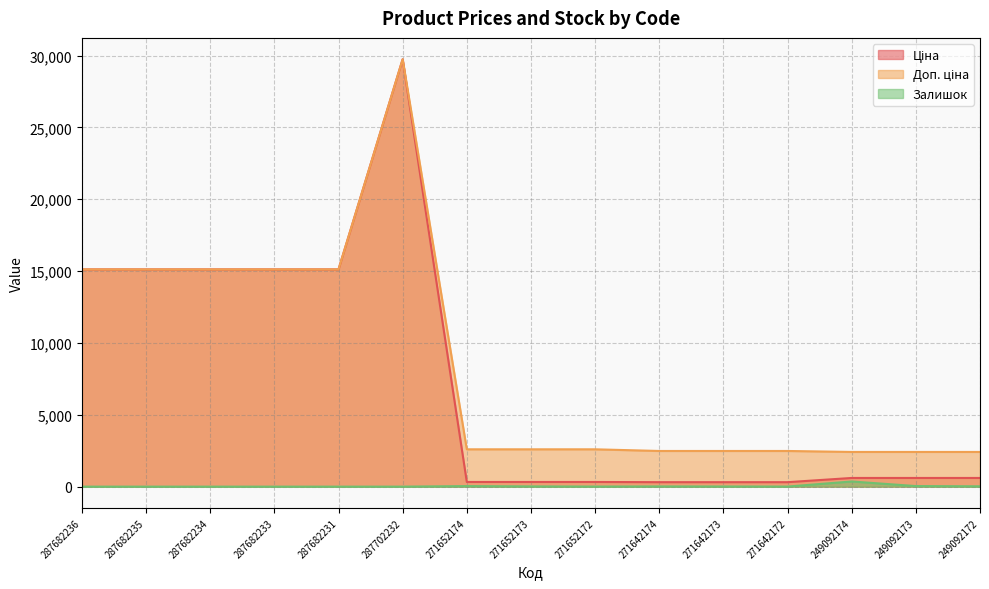

Rank the series by their maximum value, from lowest to highest.

Залишок, Ціна, Доп. ціна